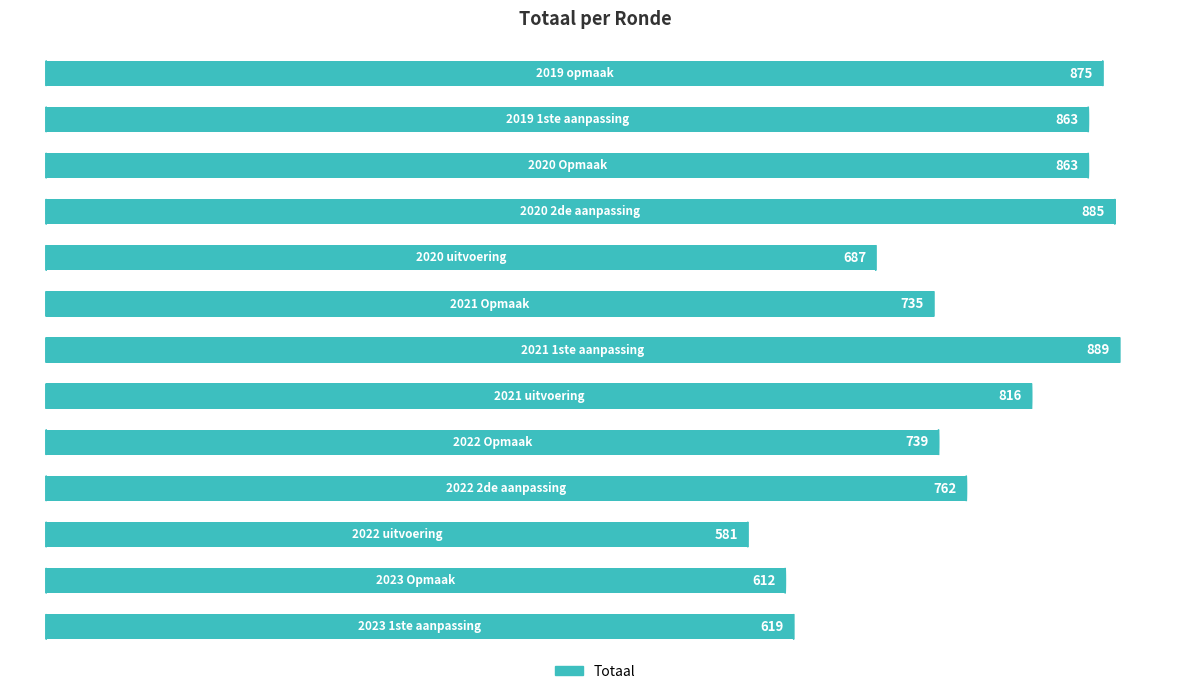

What is the greatest value displayed?

889